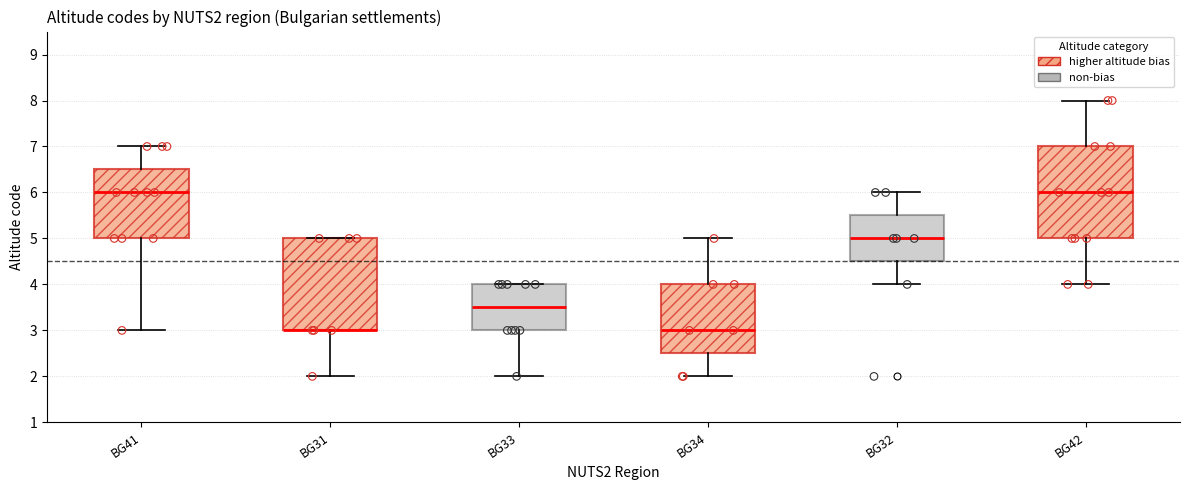

Reading left to right, read every box against the y-axis: the position of its median line, the range the box covers, and the ends of its whiskers. The values are not printed on the chart, so give them approximately, as read against the axis.

BG41: median 6.0, box 5.0 to 6.5, whiskers 3.0 to 7.0
BG31: median 3.0 (drawn on the box's lower edge), box 3.0 to 5.0, whiskers 2.0 to 5.0
BG33: median 3.5, box 3.0 to 4.0, whiskers 2.0 to 4.0
BG34: median 3.0, box 2.5 to 4.0, whiskers 2.0 to 5.0
BG32: median 5.0, box 4.5 to 5.5, whiskers 4.0 to 6.0
BG42: median 6.0, box 5.0 to 7.0, whiskers 4.0 to 8.0